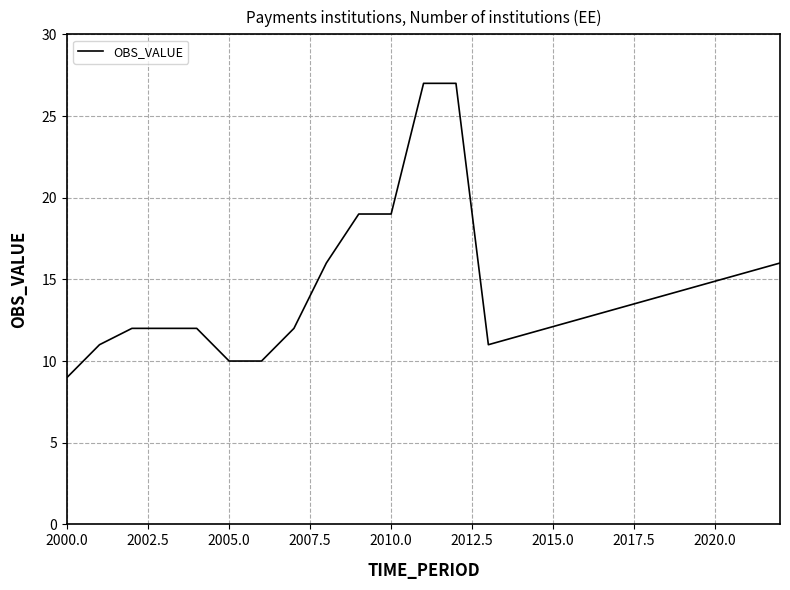

What is the smallest value displayed?

9